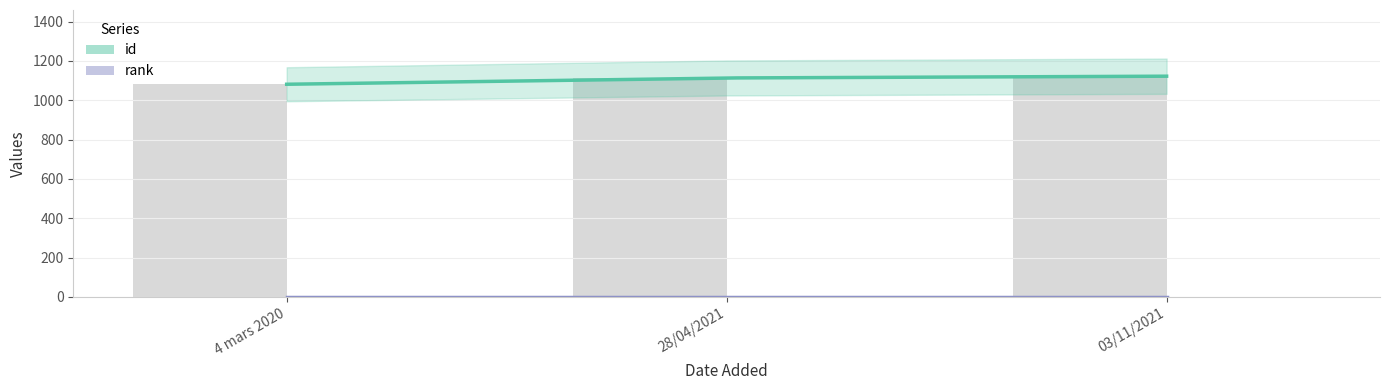

List the labels in order of value, smallest first.

4 mars 2020, 28/04/2021, 03/11/2021